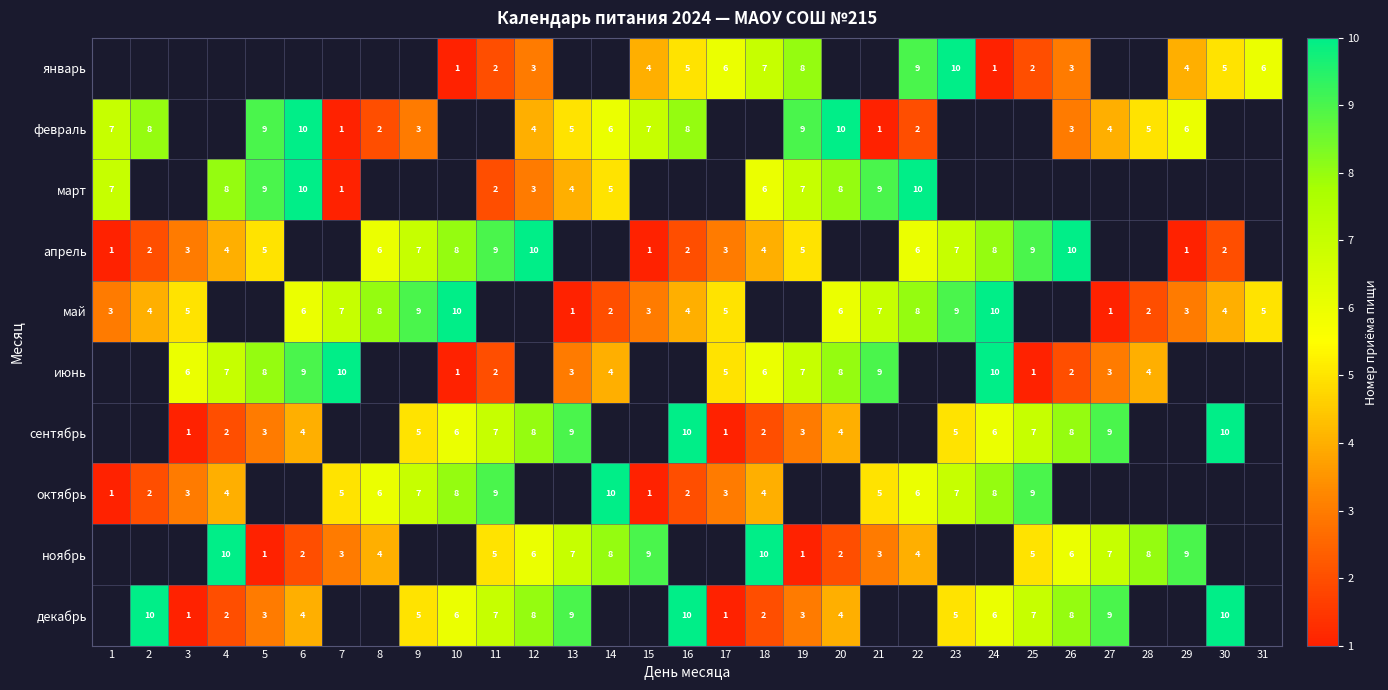

Is the value of октябрь at 15 greater than the value of декабрь at 6?

No